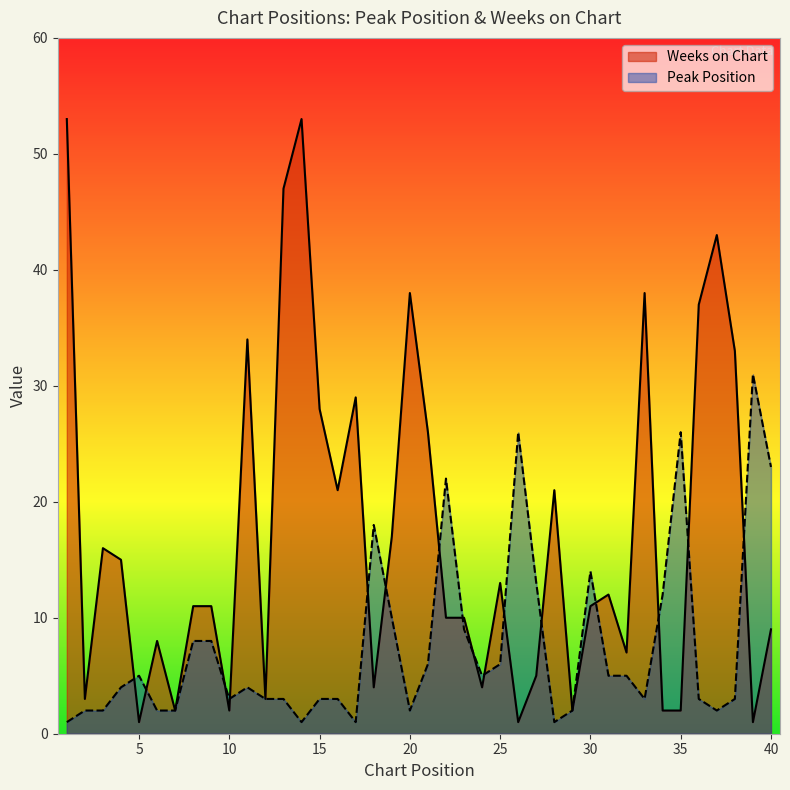

List the labels in order of Weeks on Chart value, largest first.

1, 14, 13, 37, 20, 33, 36, 11, 38, 17, 15, 21, 16, 28, 19, 3, 4, 25, 31, 8, 9, 30, 22, 23, 40, 6, 32, 27, 18, 24, 2, 12, 7, 10, 29, 34, 35, 5, 26, 39